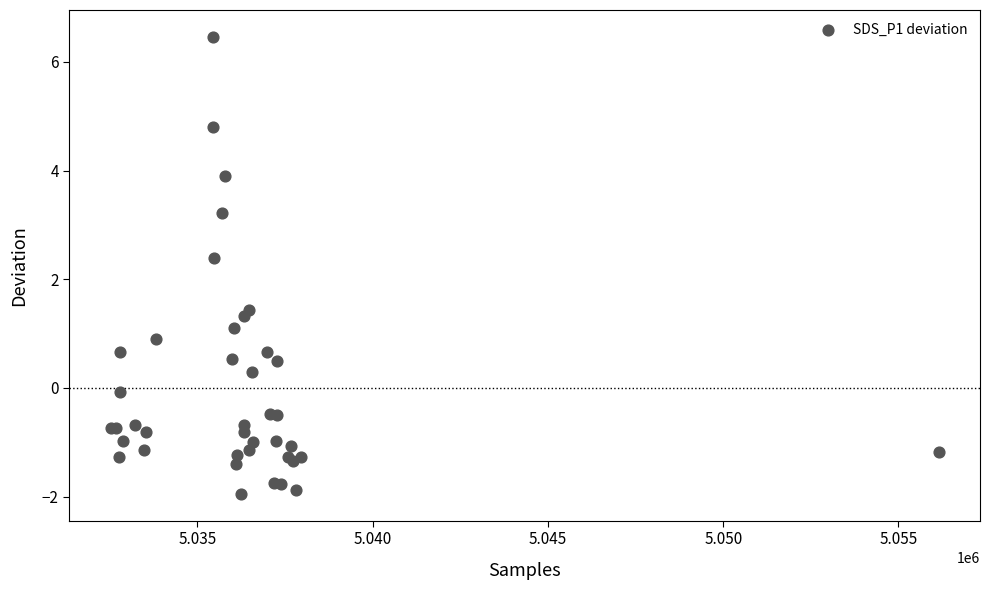

What Y value in the scatter plot is closest to 2?

2.4